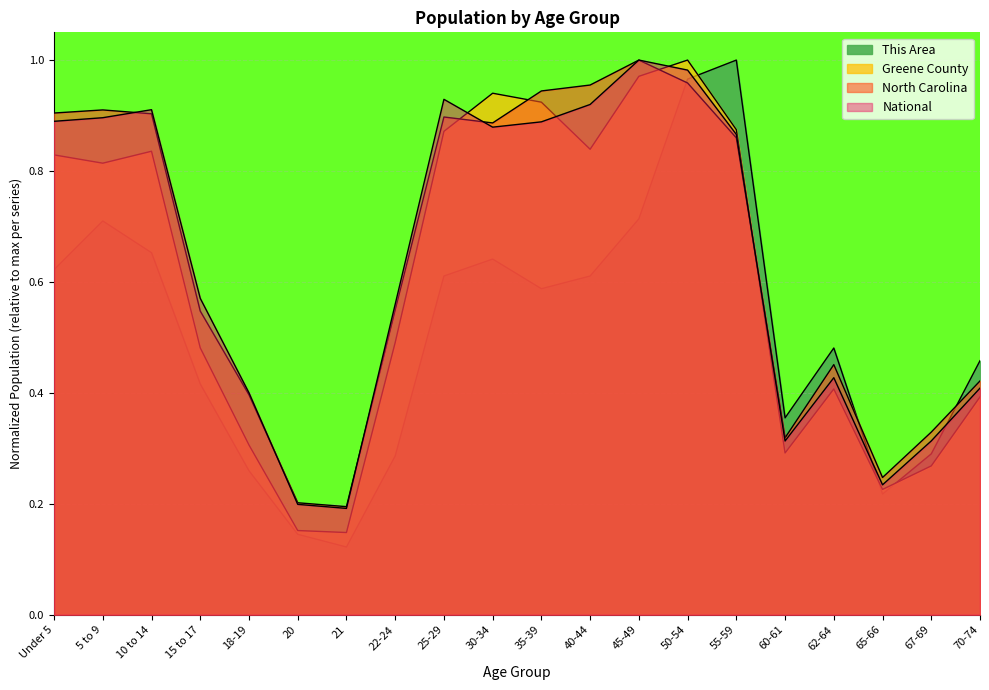

True or false: This Area and Greene County cross at least once.

True